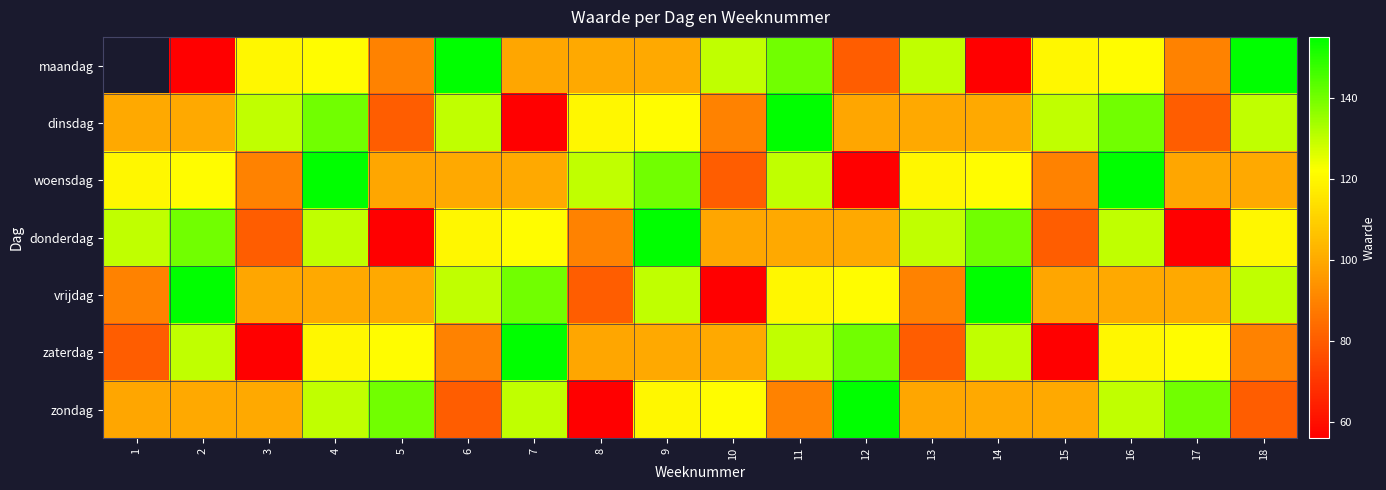

Which series changed the most between 1 and 14?

vrijdag